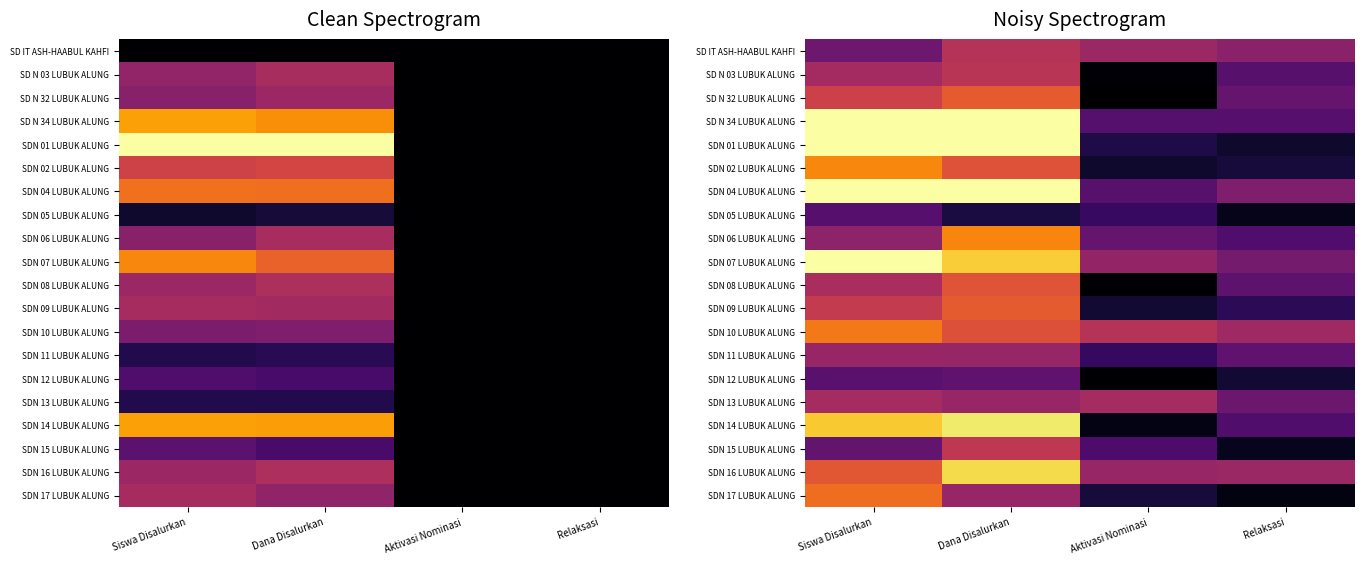

The SDN 08 LUBUK ALUNG series shows 0.4 at Relaksasi. True or false?

False